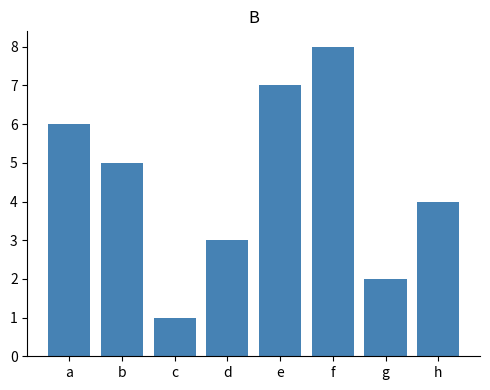

The chart shows a value of 3 at g. True or false?

False